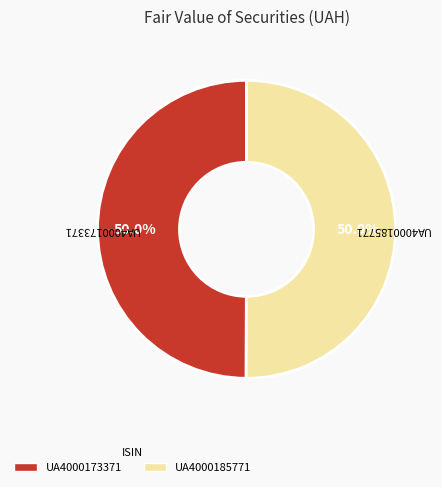

To the nearest percent, what portion does UA4000173371 represent?

50%